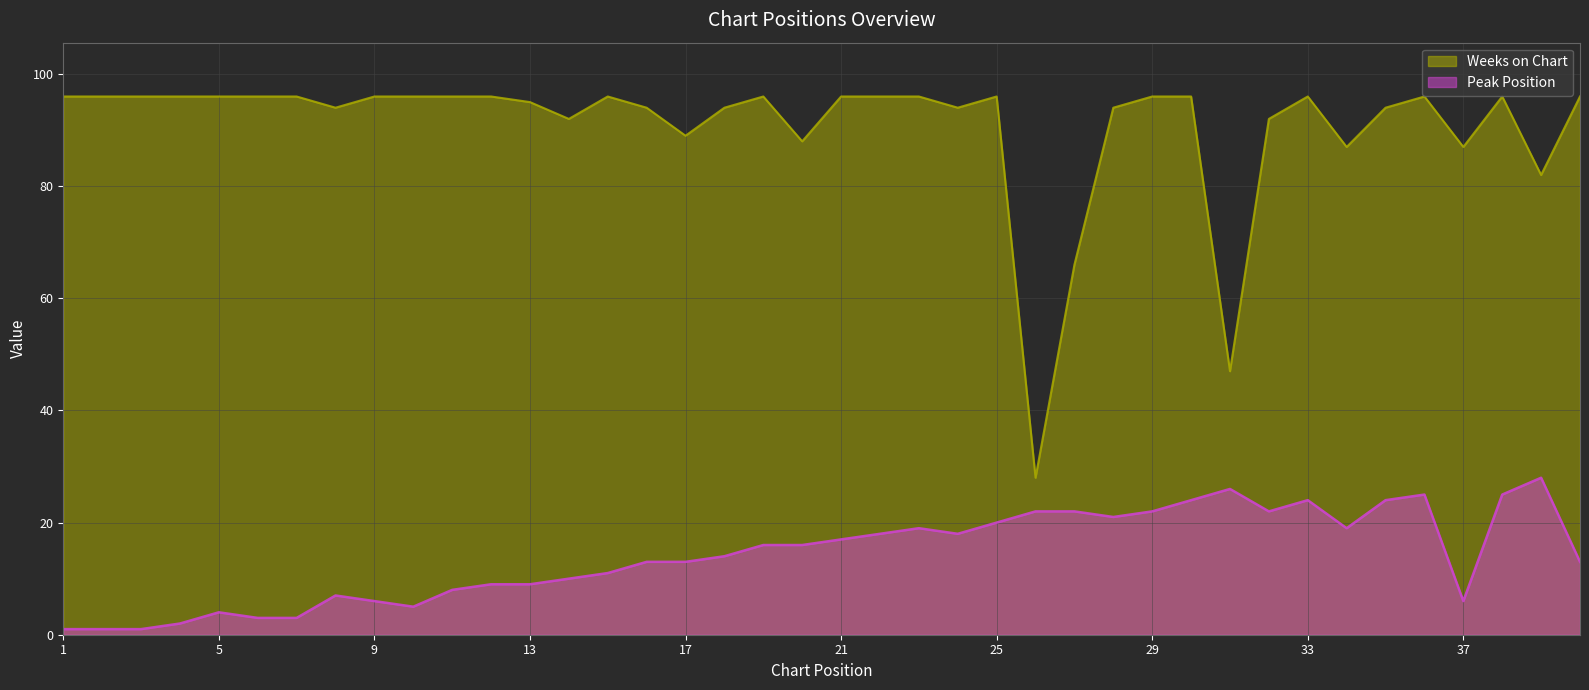

Rank the series at 5 from highest to lowest value.

Weeks on Chart, Peak Position